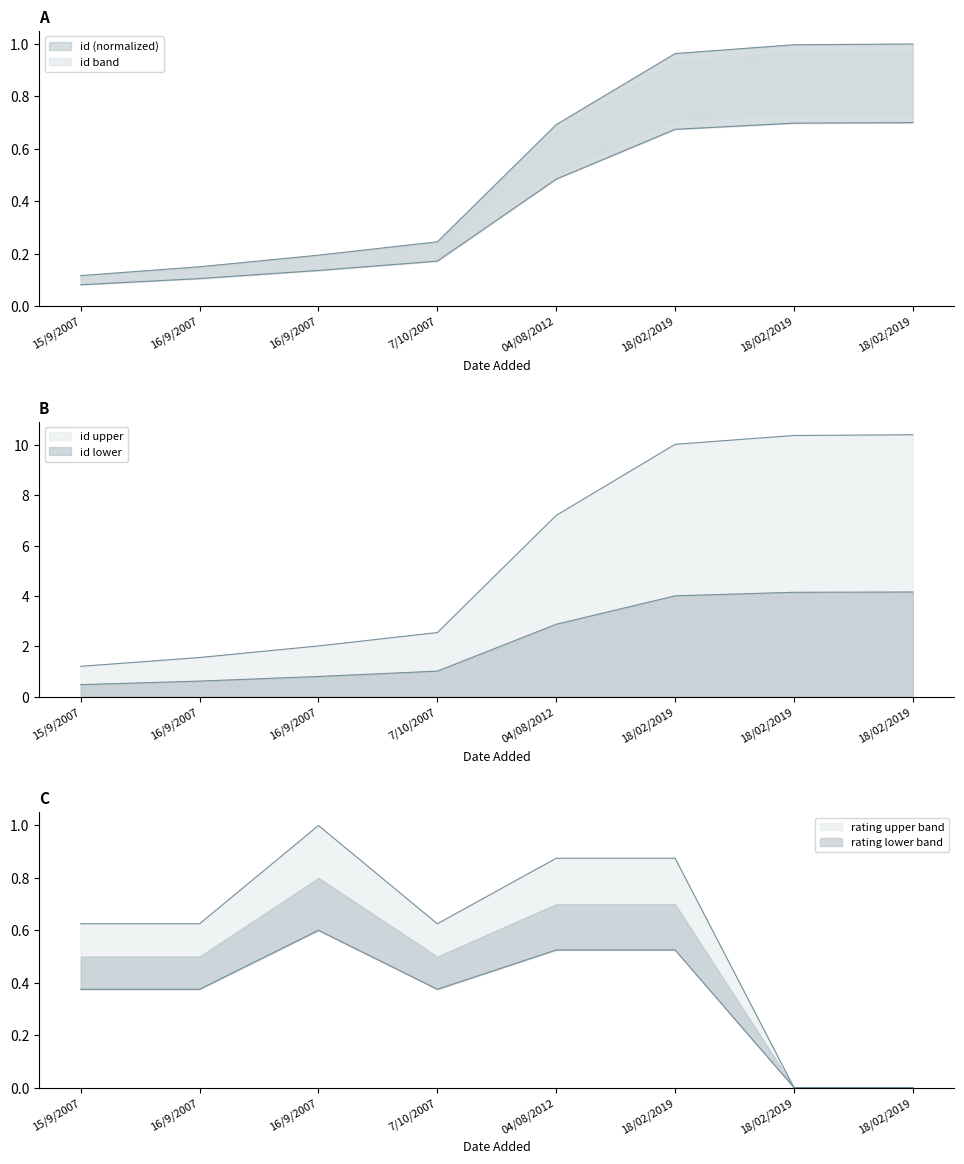

What value does the id series have at 18/02/2019?

4.1